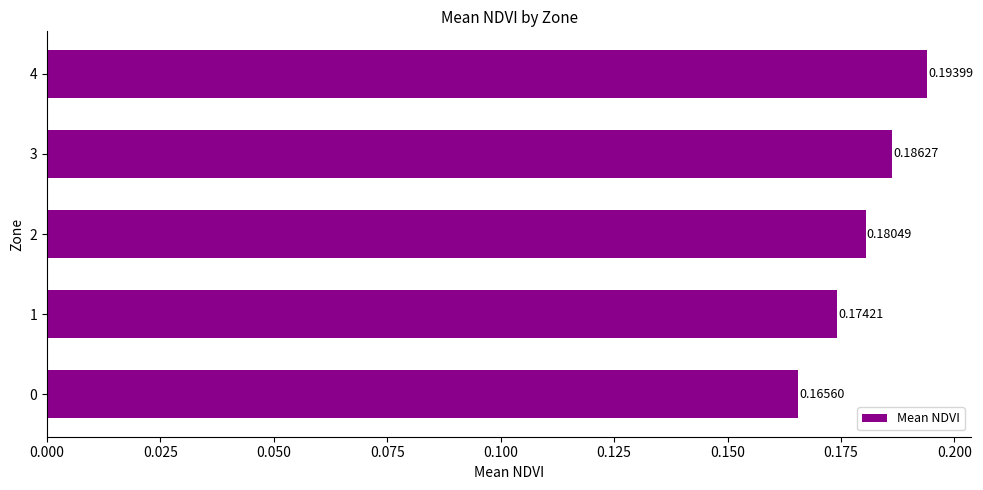

What is the sum of the values at 1 and 0?

0.3